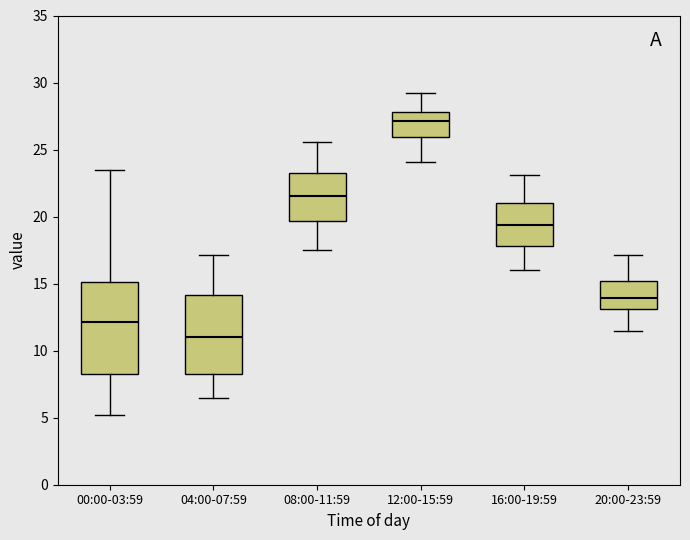

Reading left to right, transcribe this box plot: for each box, give where its median line is, the range the box spans, and where its two whiskers end, as read against the y-axis. The values are not printed on the chart, so give them approximately, as read against the axis.

00:00-03:59: median 12.0, box 8.0 to 15.0, whiskers 5.0 to 23.5
04:00-07:59: median 11.0, box 8.5 to 14.0, whiskers 6.5 to 17.0
08:00-11:59: median 21.5, box 19.5 to 23.5, whiskers 17.5 to 25.5
12:00-15:59: median 27.0, box 26.0 to 28.0, whiskers 24.0 to 29.0
16:00-19:59: median 19.5, box 18.0 to 21.0, whiskers 16.0 to 23.0
20:00-23:59: median 14.0, box 13.0 to 15.0, whiskers 11.5 to 17.0